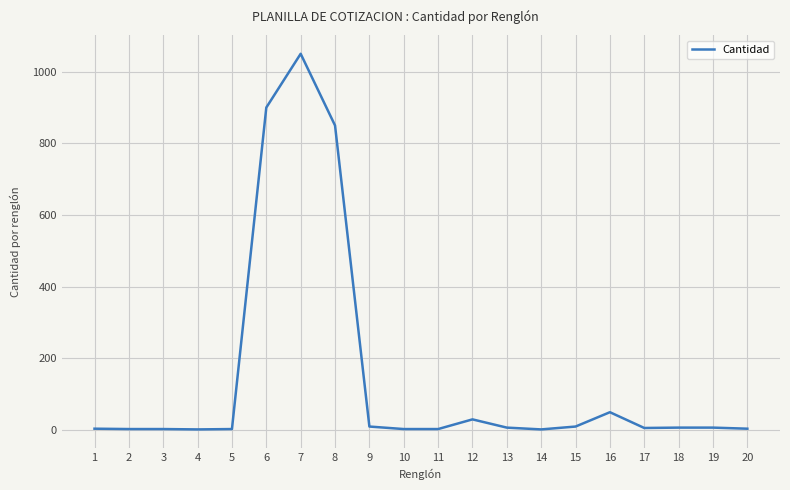

What is the sum of all values?

2954